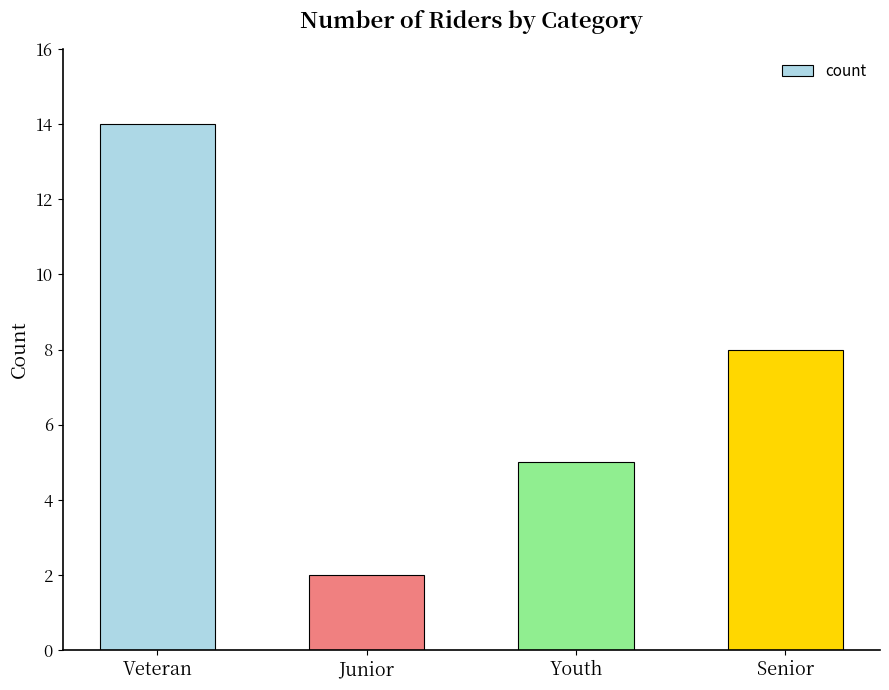

What is the sum of all values?

29